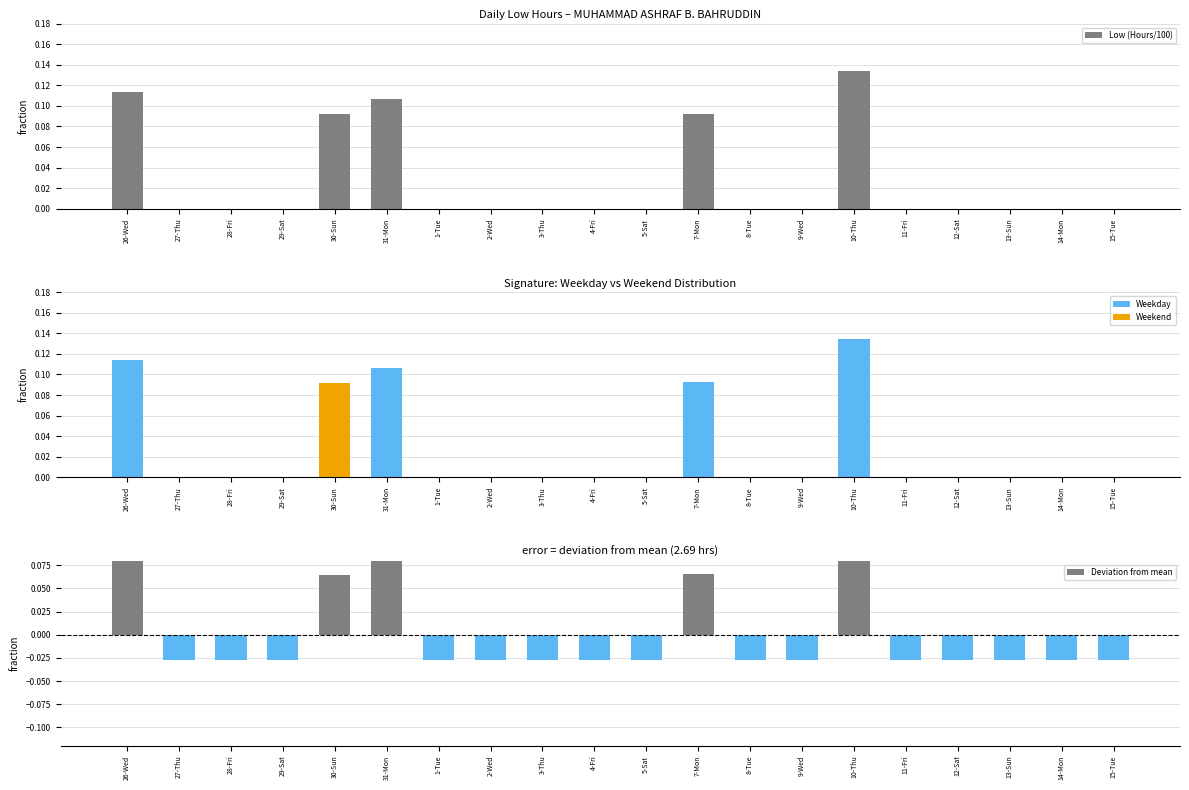

What is the value of the Low (Hours/100) bar at the 15th from the left?

0.1